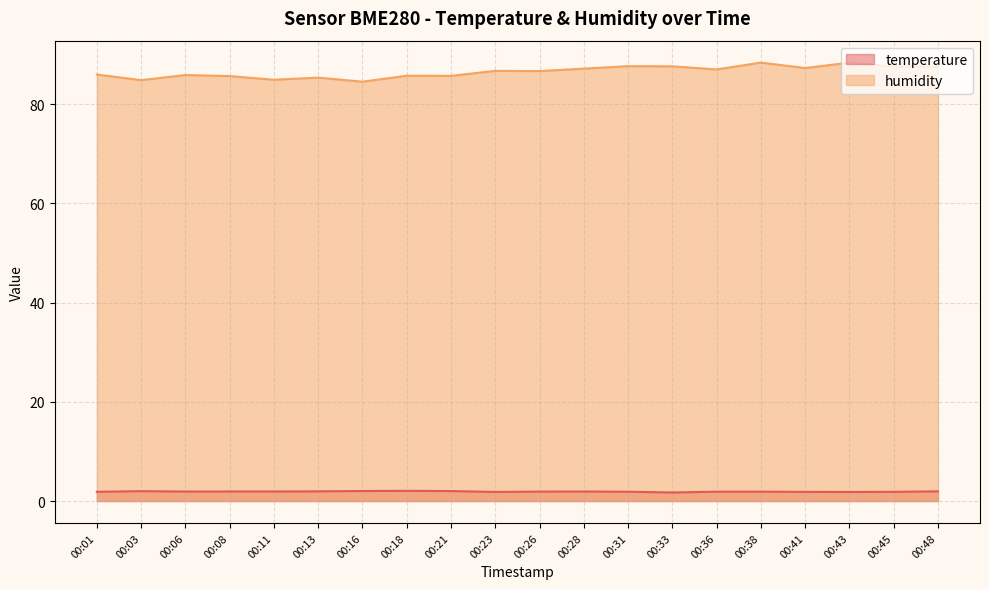

What is the difference between the temperature values at 00:18 and 00:31?

0.2